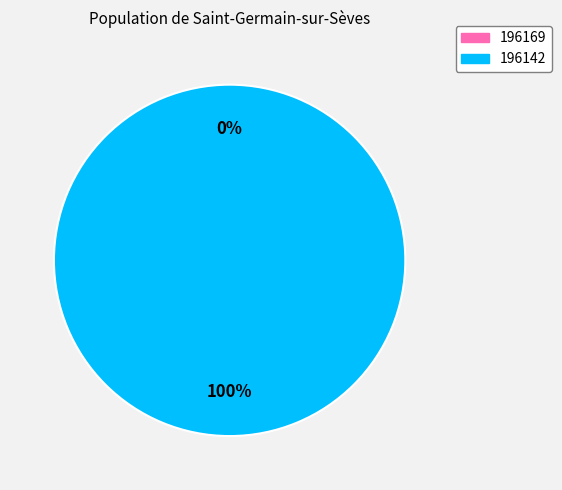

Is there a majority slice in this chart?

Yes